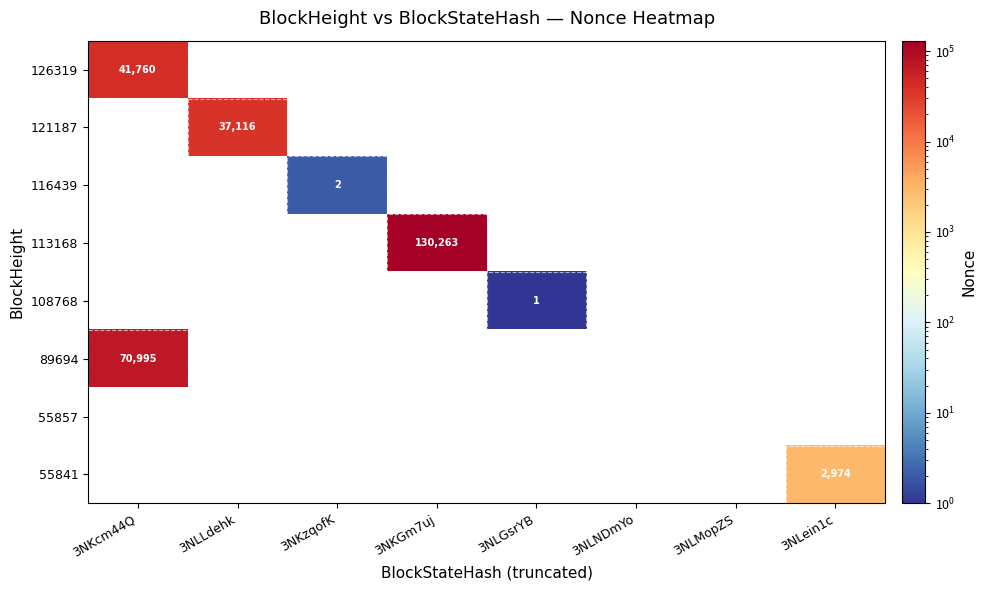

True or false: 55841 has a value of 1860 at 3NLein1c.

False